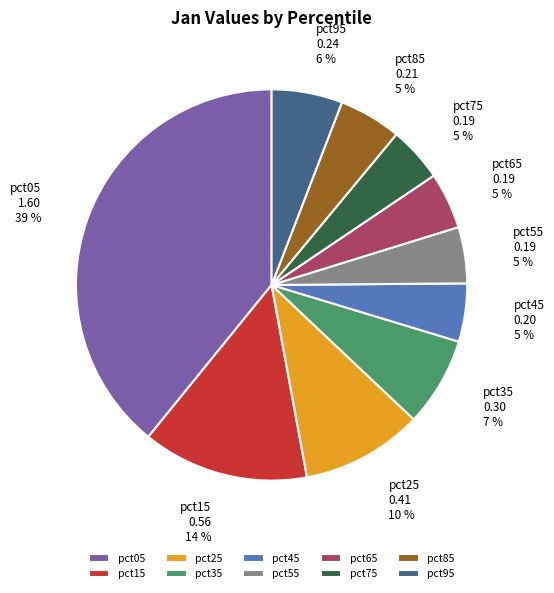

To the nearest percent, what percentage of the pie is pct05?

39%